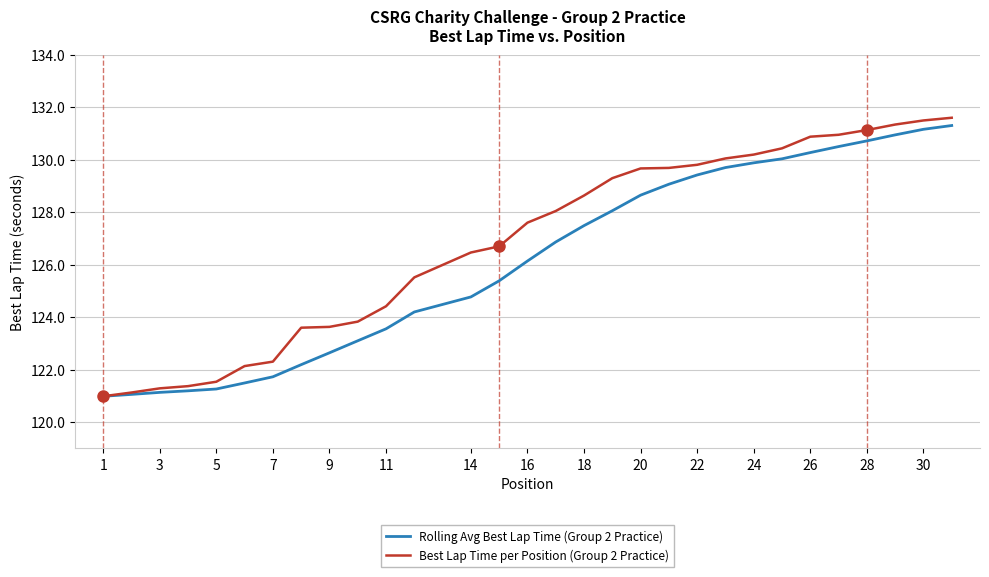

Rank the series by their average value, from highest to lowest.

Best Lap Time per Position (Group 2 Practice), Rolling Avg Best Lap Time (Group 2 Practice)